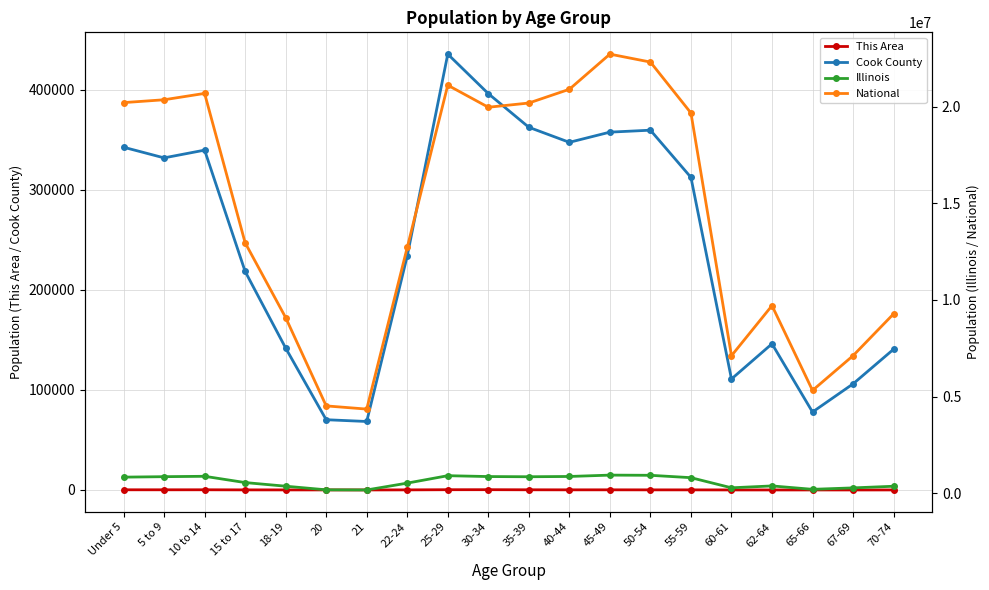

What is the difference between the Cook County values at 22-24 and 50-54?

125630